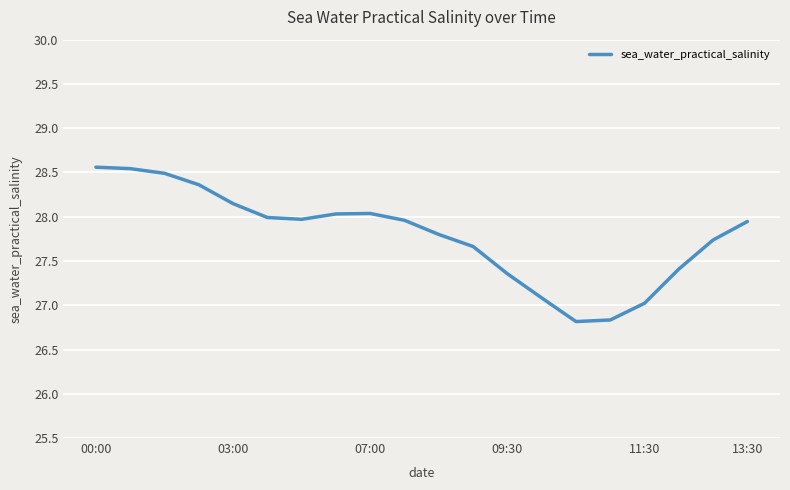

What is the sum of all values?

555.8